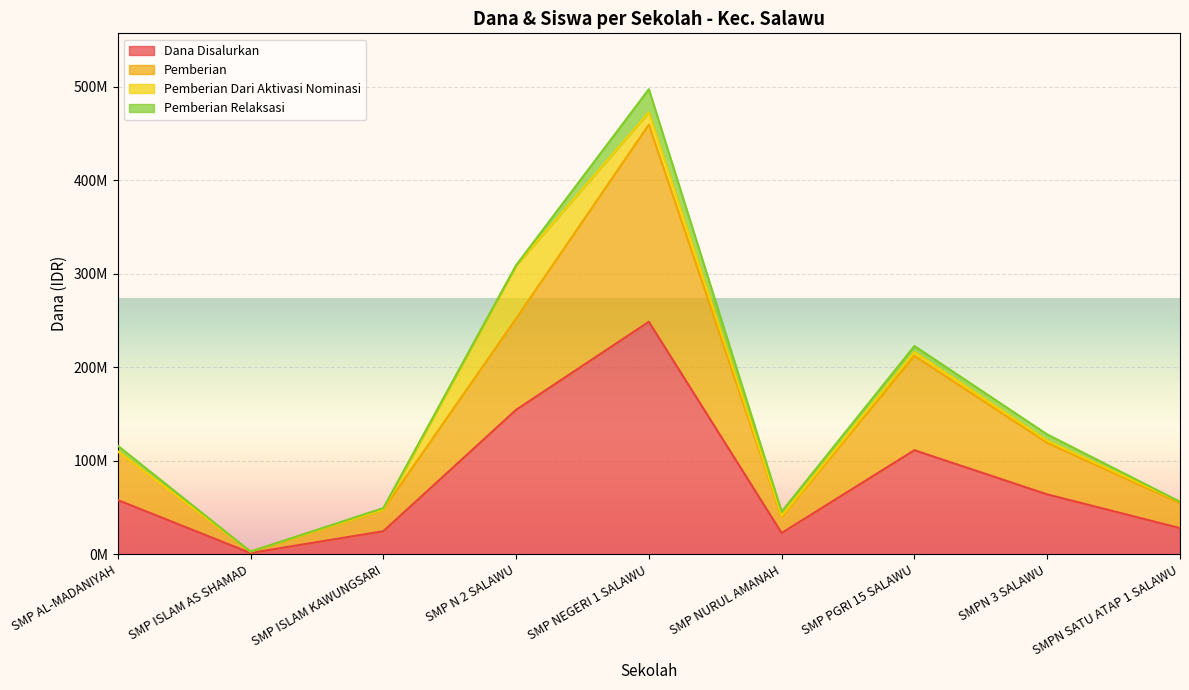

Is the value of Dana Disalurkan at SMP NEGERI 1 SALAWU greater than the value of Siswa Disalurkan at SMPN SATU ATAP 1 SALAWU?

Yes